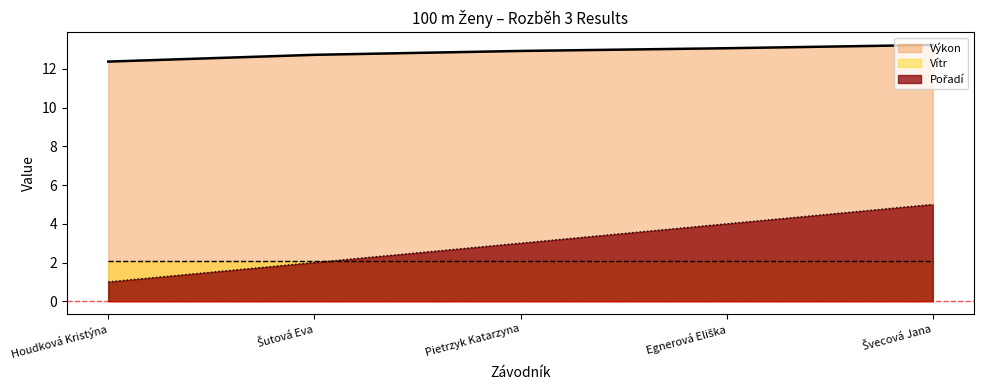

List the labels in order of Pořadí value, largest first.

Švecová Jana, Egnerová Eliška, Pietrzyk Katarzyna, Šutová Eva, Houdková Kristýna